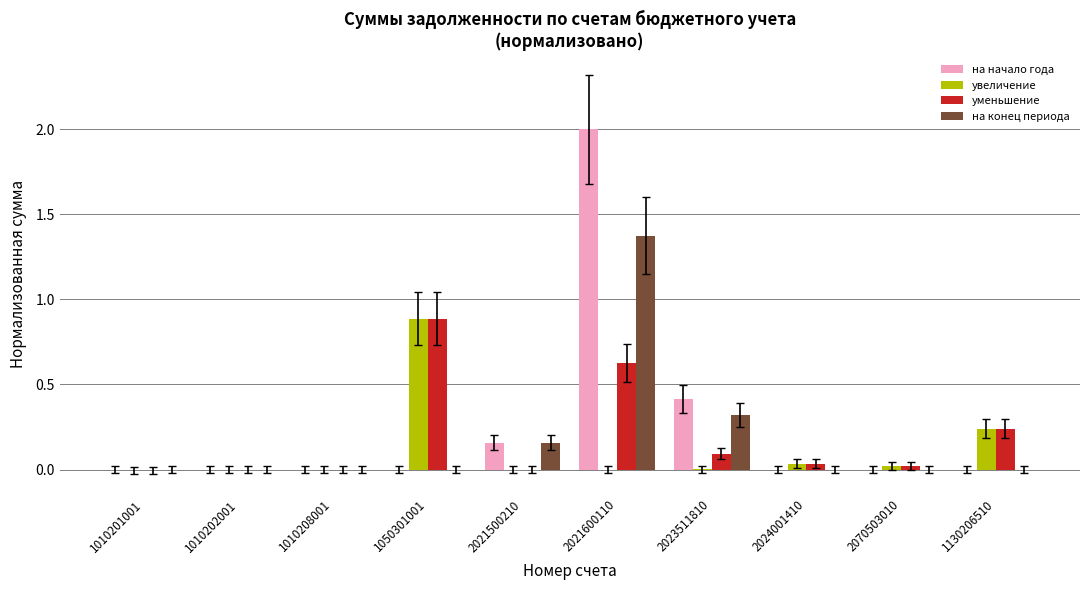

What is the sum of all на конец периода values?

1.9